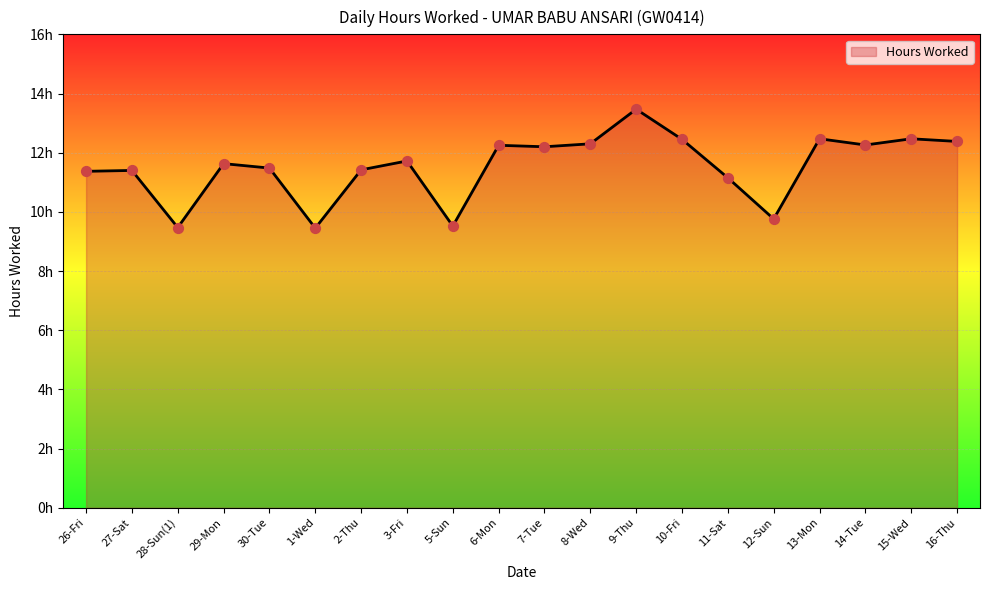

What is the change in value from 8-Wed to 9-Thu?

+1.2